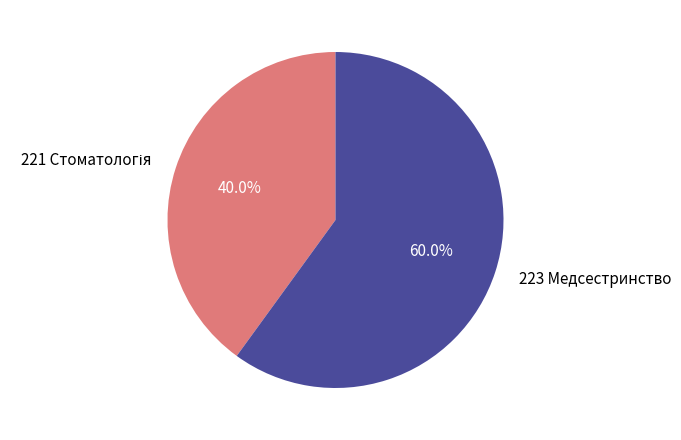

What portion of the pie excludes 223 Медсестринство?

40.0%